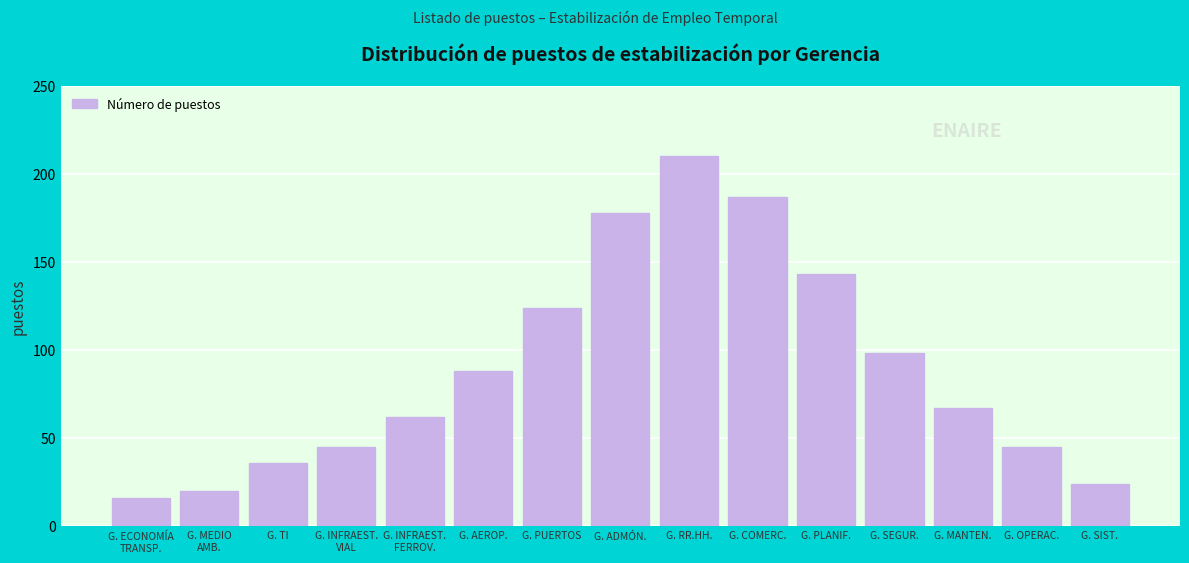

What value does the data have at G. OPERAC., to the nearest 5?

45